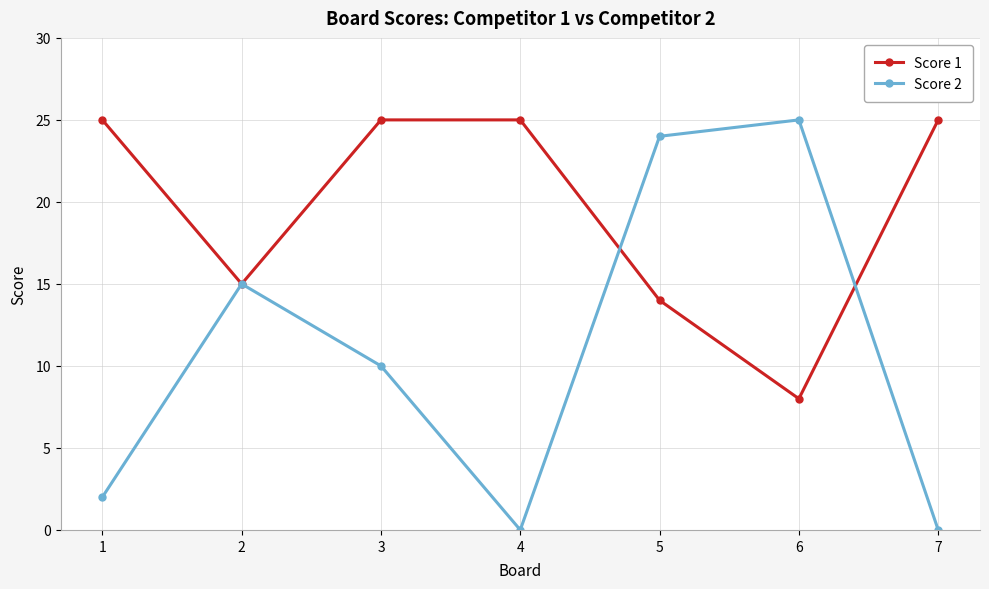

What are all the series names shown in the legend?

Score 1, Score 2